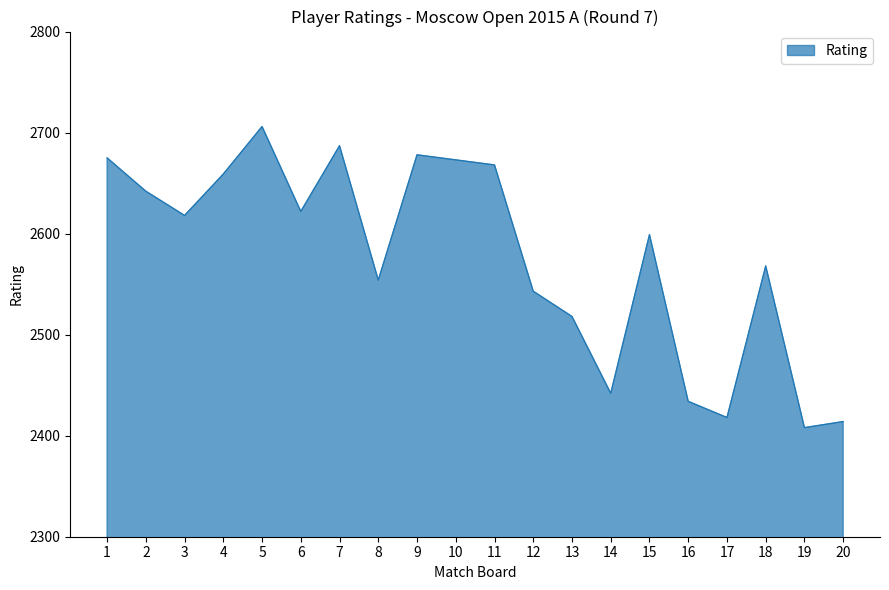

What value does the data have at 12?

2543